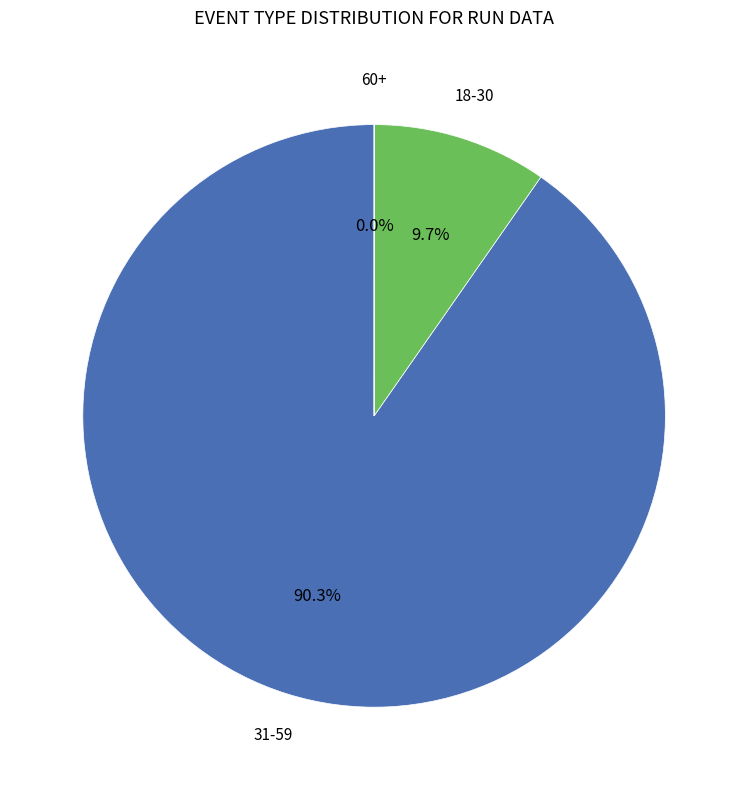

Is there a majority slice in this chart?

Yes